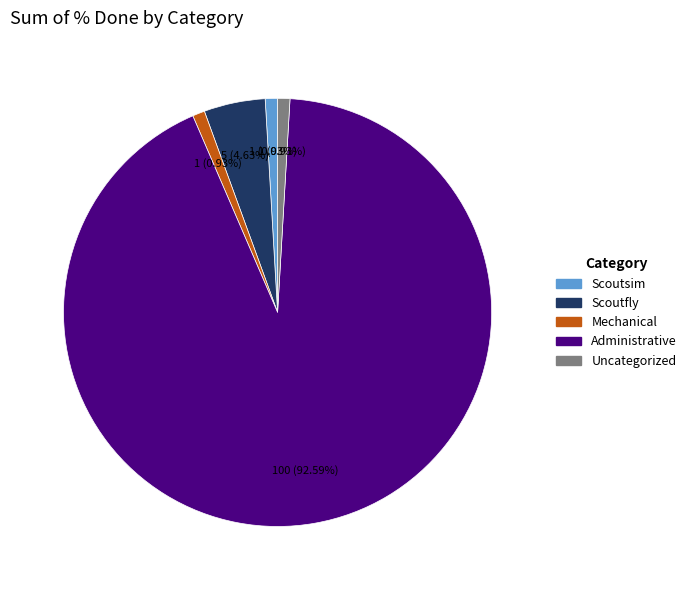

Does Administrative represent more than half of the total?

Yes